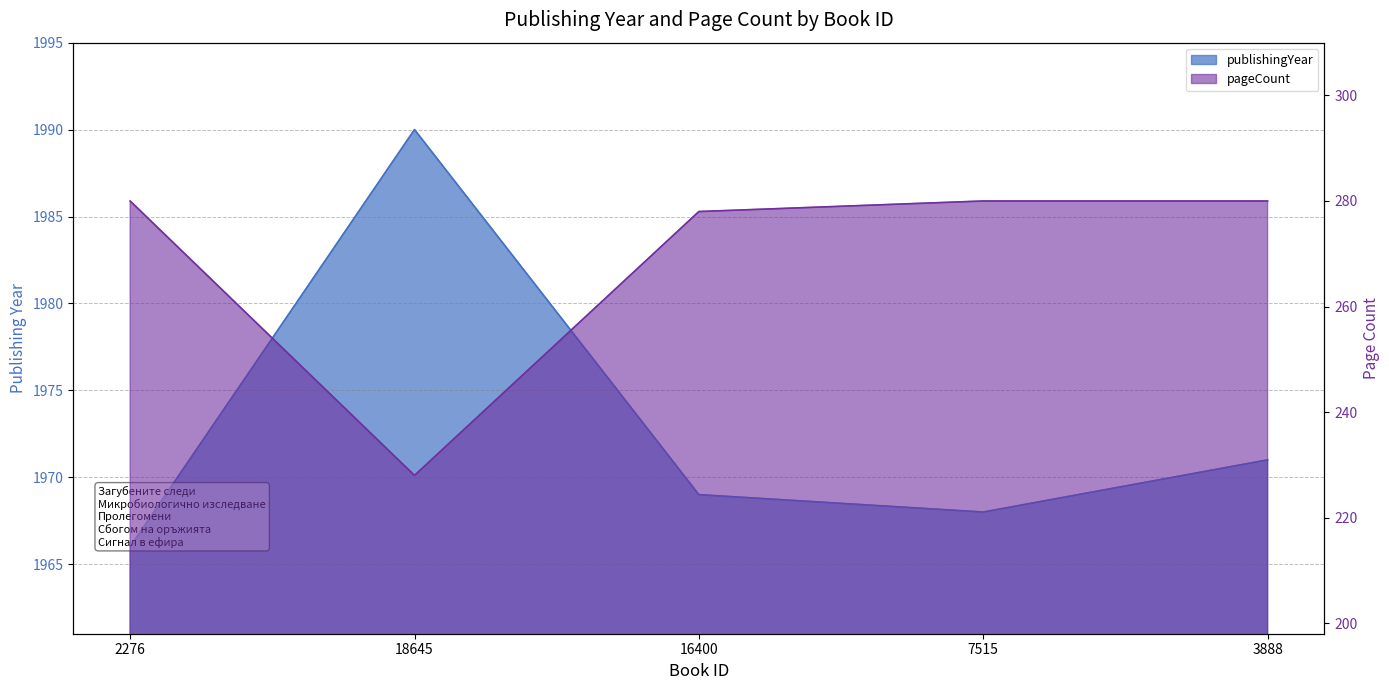

Where is the first local minimum for publishingYear?

7515